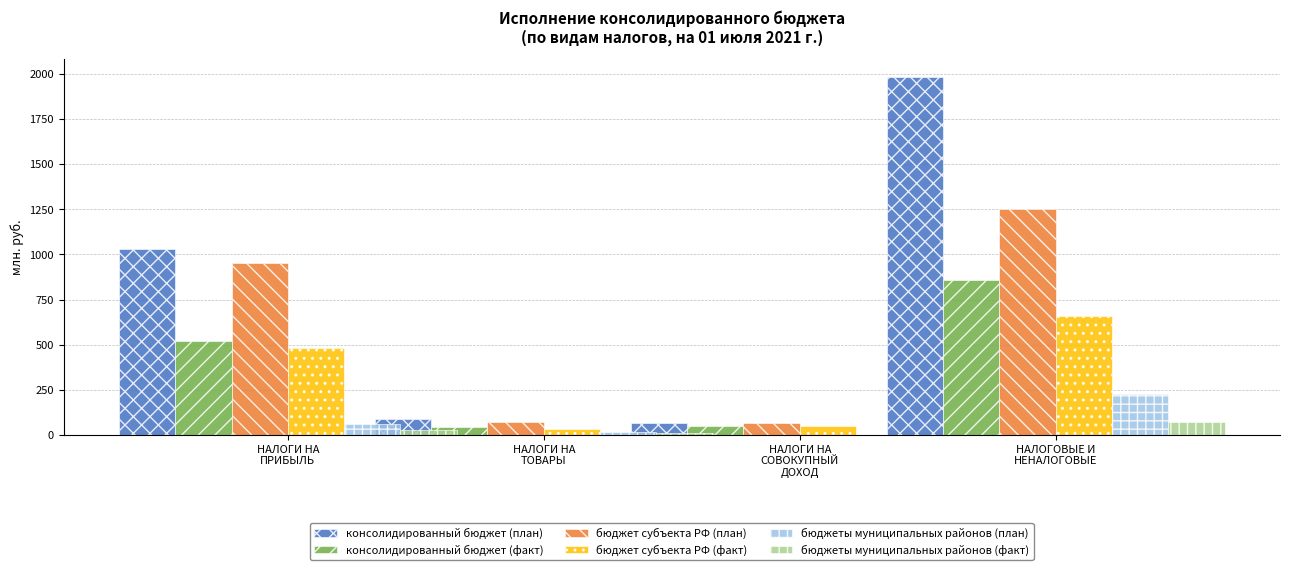

List the series in order of their peak value, highest first.

консолидированный бюджет (план), бюджет субъекта РФ (план), консолидированный бюджет (факт), бюджет субъекта РФ (факт), бюджеты муниципальных районов (план), бюджеты муниципальных районов (факт)